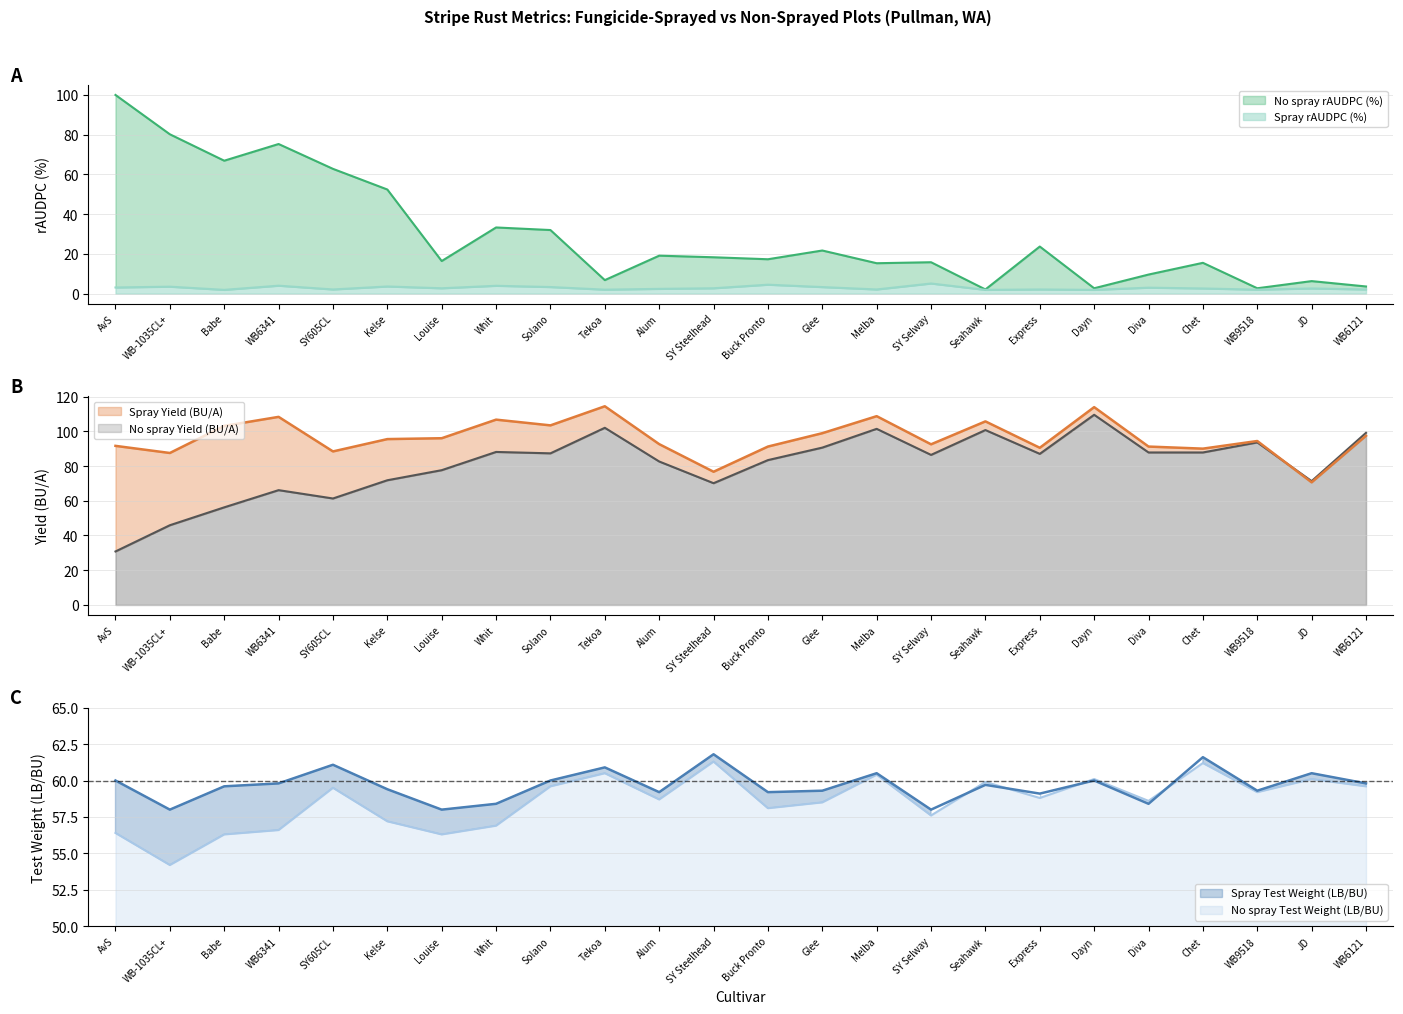

How many values in the No spray Yield (BU/A) series are below 87?

12